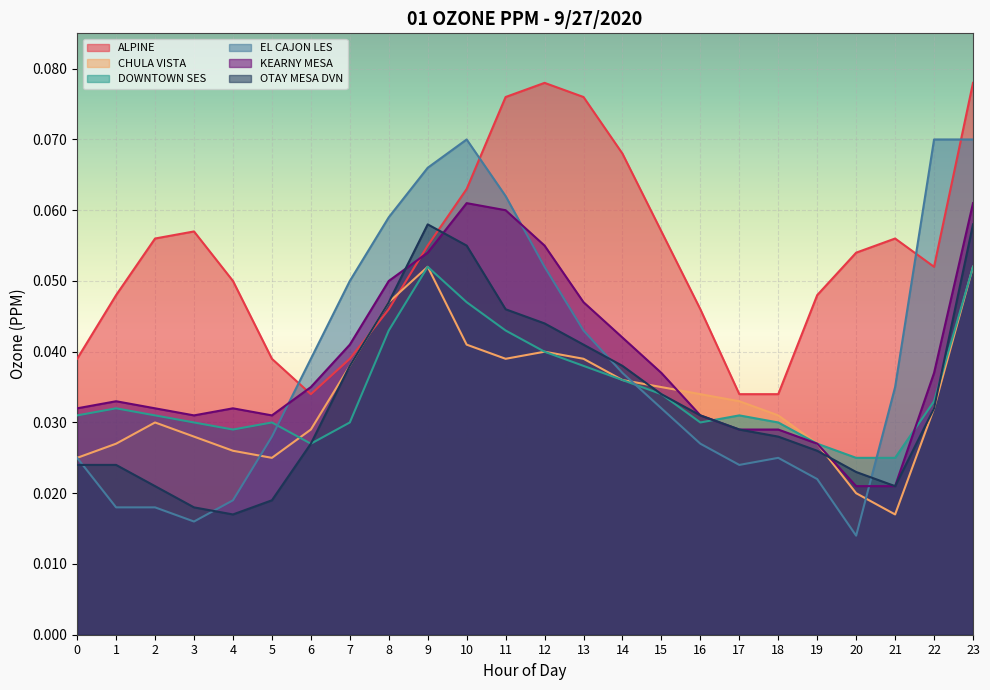

At which label is EL CAJON LES closest to 0?

20